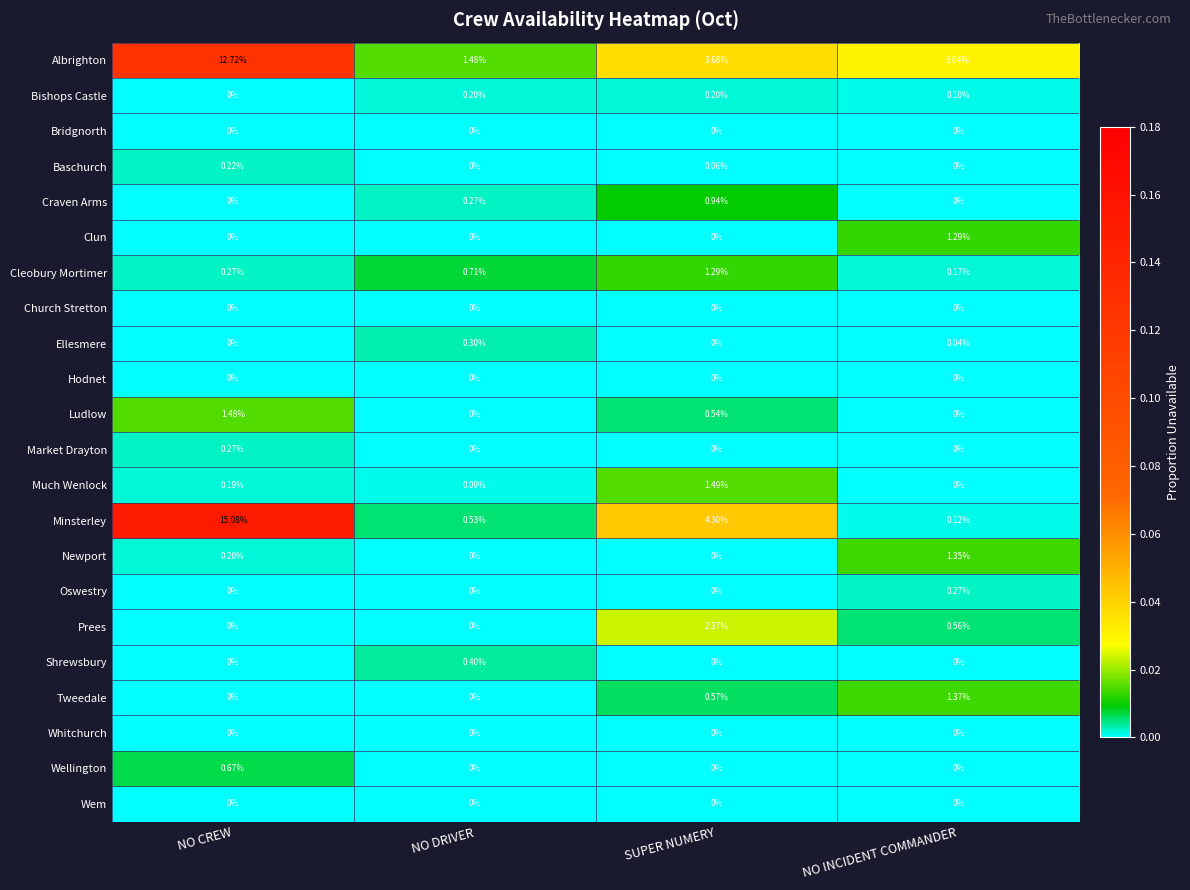

Count the number of data series in this chart.

22